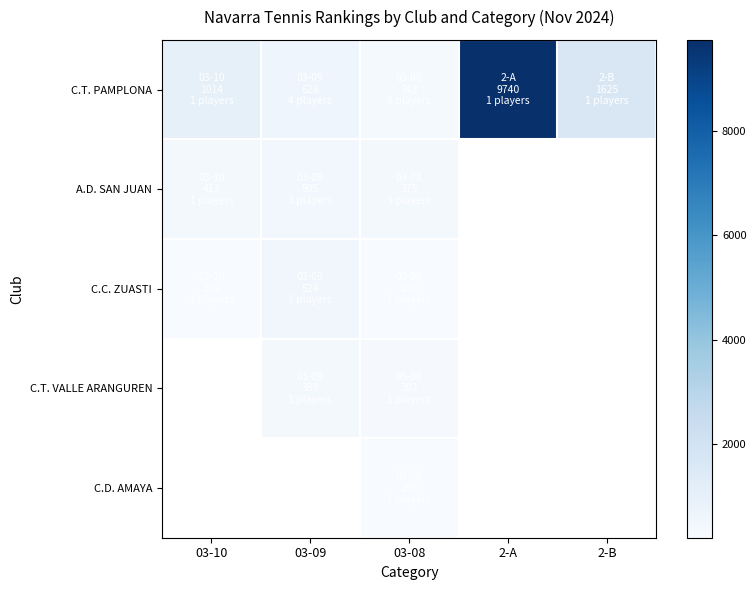

Which has a higher value, 03-09 or 2-B?

2-B